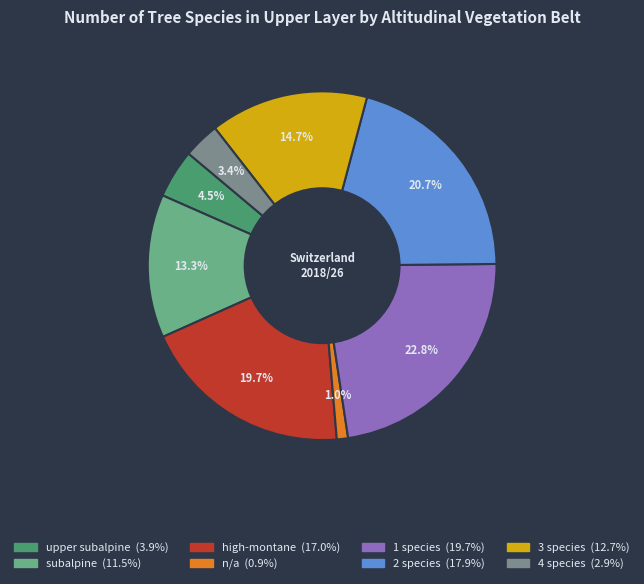

To the nearest percent, what is the difference between the 2 species and 3 species slice percentages?

6%